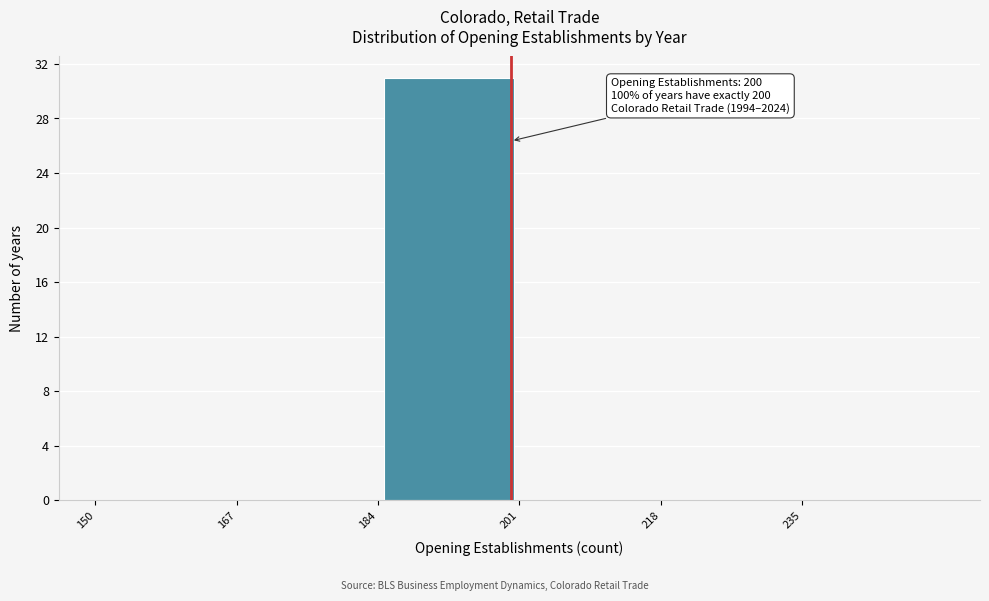

Which range on the x-axis has the tallest bar?

184 to 201